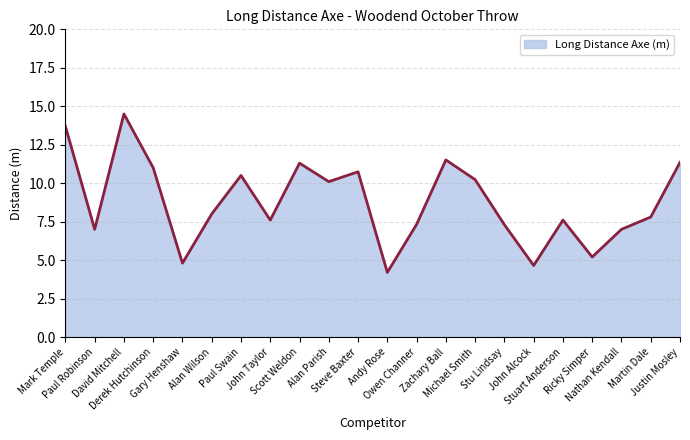

What is the difference between the maximum and minimum values?

10.3